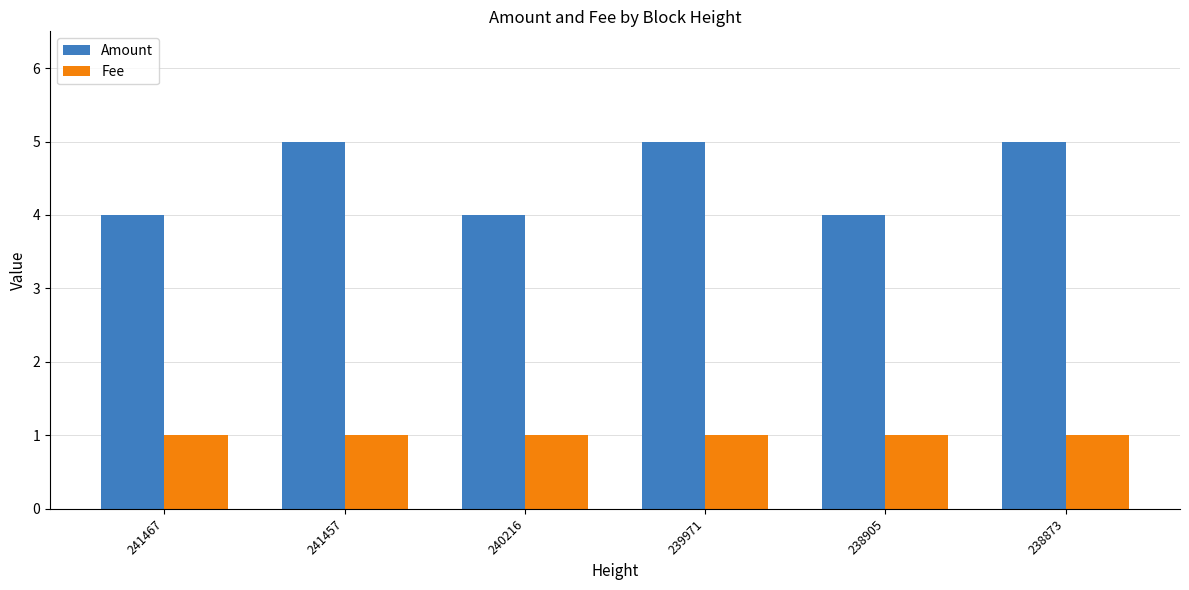

The value of Fee at 241457 is 1. True or false?

True